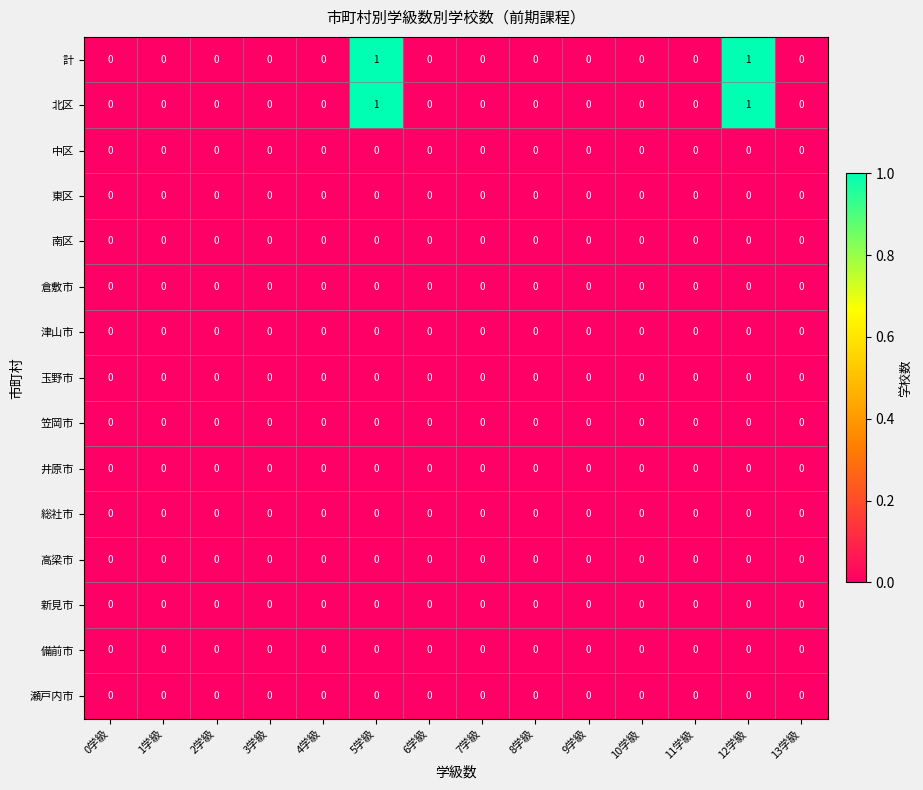

Is it true that 計 equals 2 at 12学級?

False